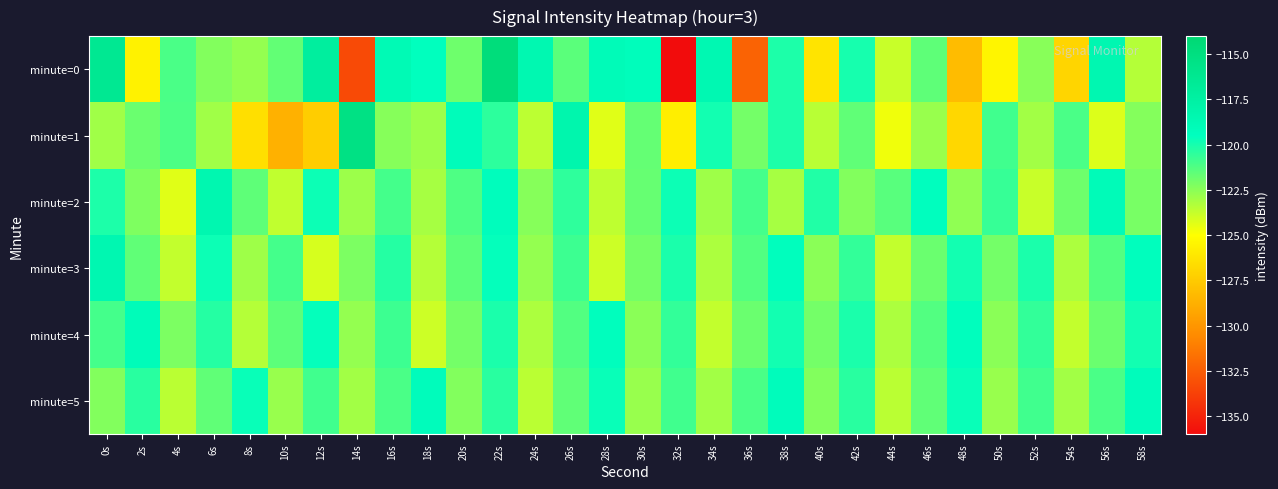

Which has a higher value, 42s or 22s?

22s